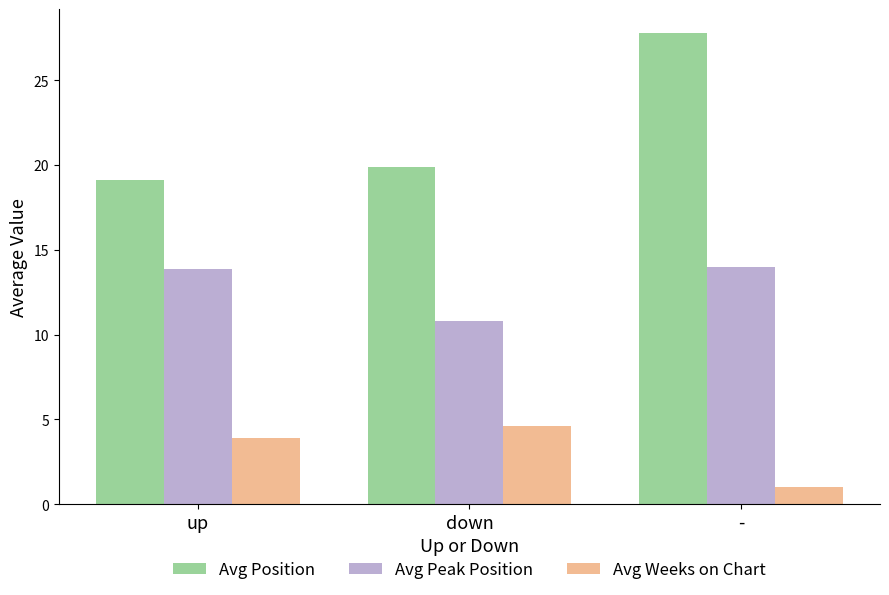

The Avg Position series shows 41.7 at -. True or false?

False